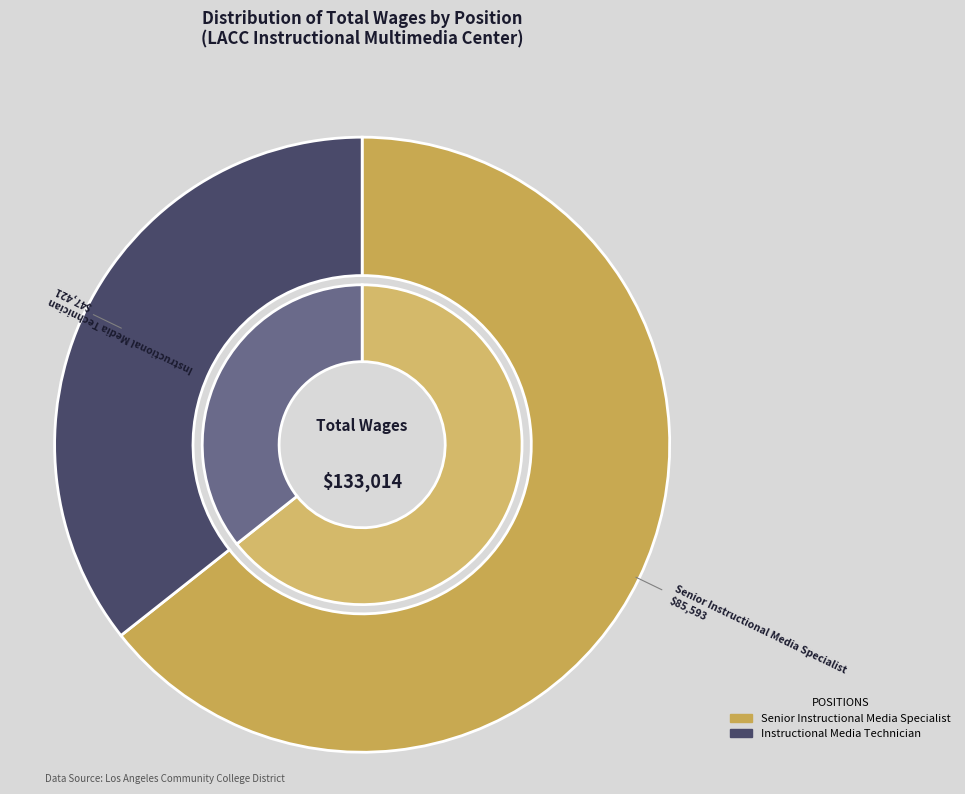

True or false: Instructional Media Technician accounts for 50% of the total.

False